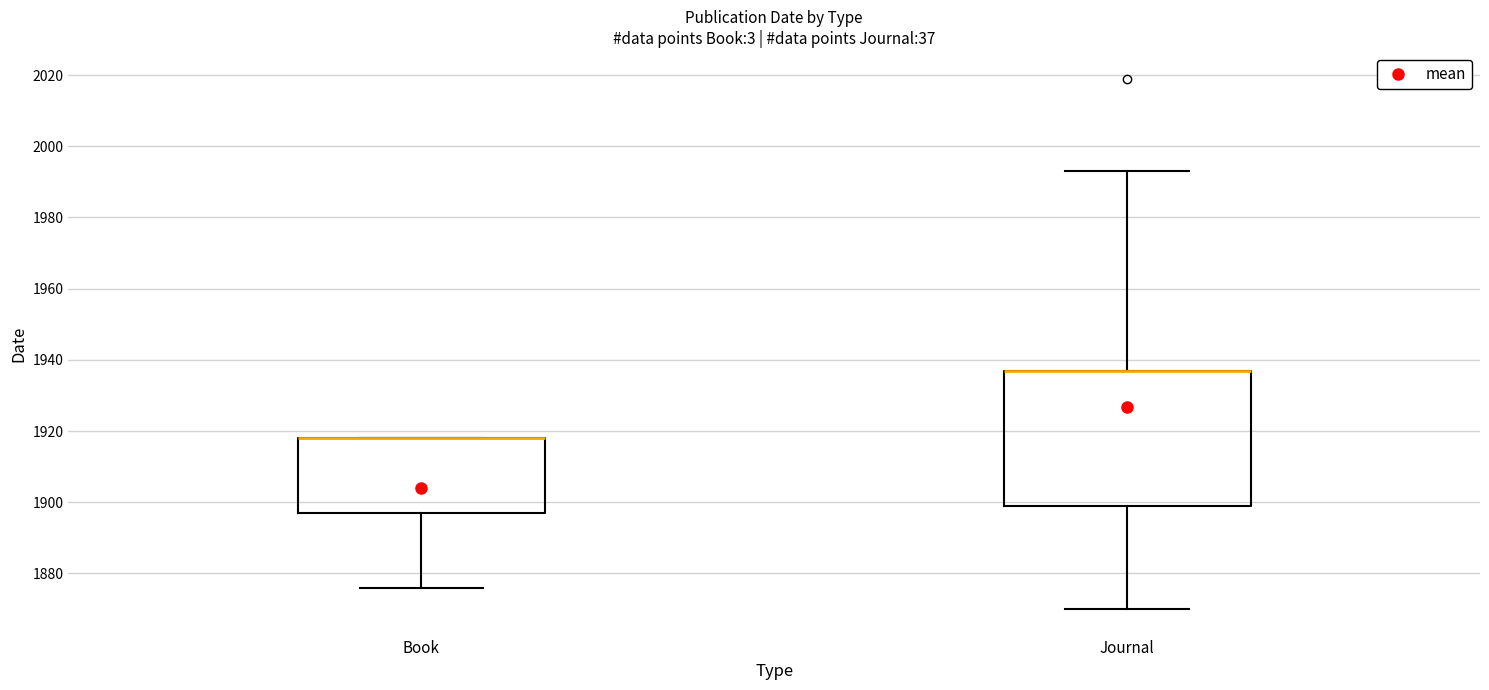

Where does the lower whisker of the box for Book end on the y-axis? The values are not printed on the chart, so give them approximately, as read against the axis.

1876